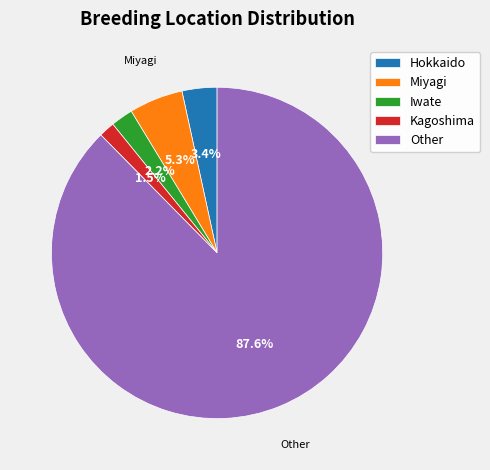

To the nearest percent, what is the difference between the largest and smallest slice percentages?

86%